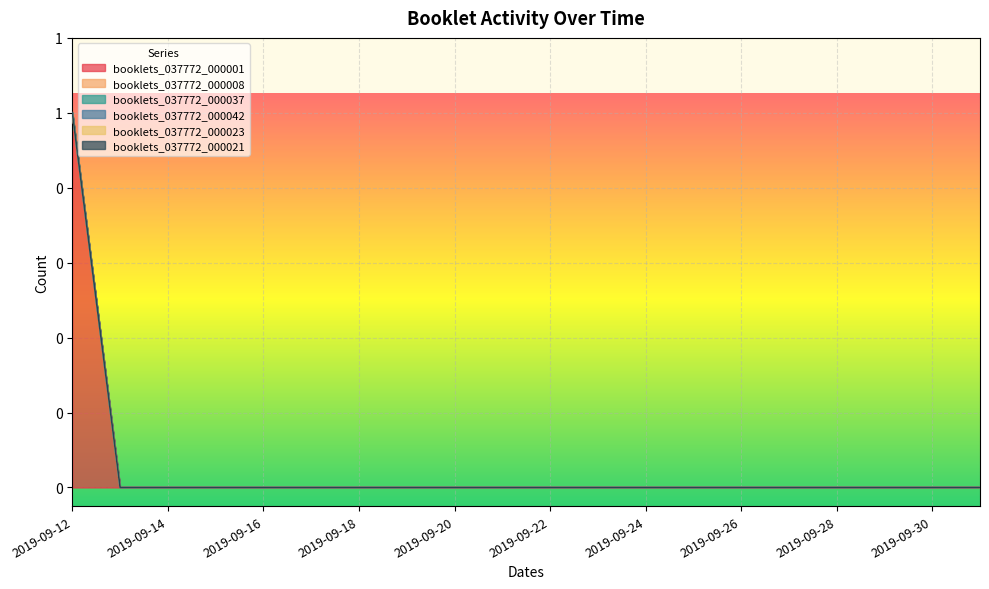

Where is booklets_037772_000008 nearest to the value 0?

2019-09-12